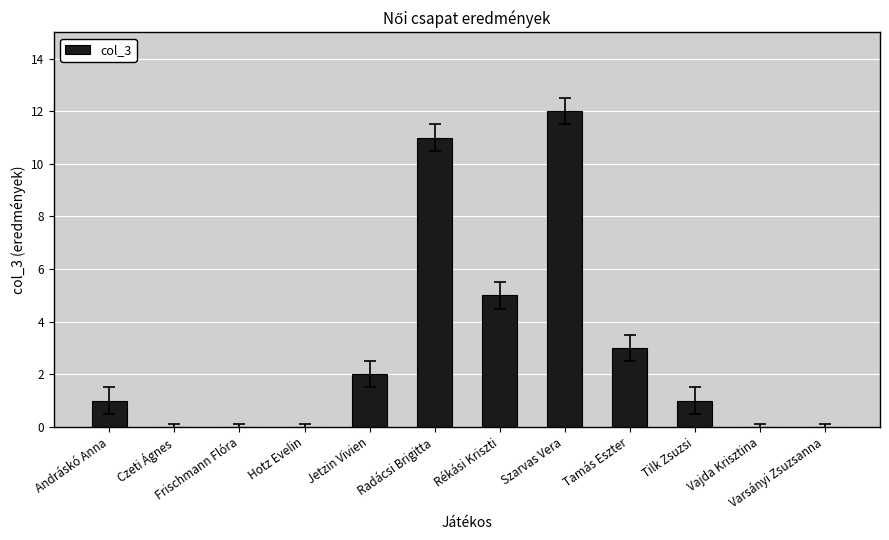

Reading right to left, extract all data points from this chart.

0	0	1	3	12	5	11	2	0	0	0	1